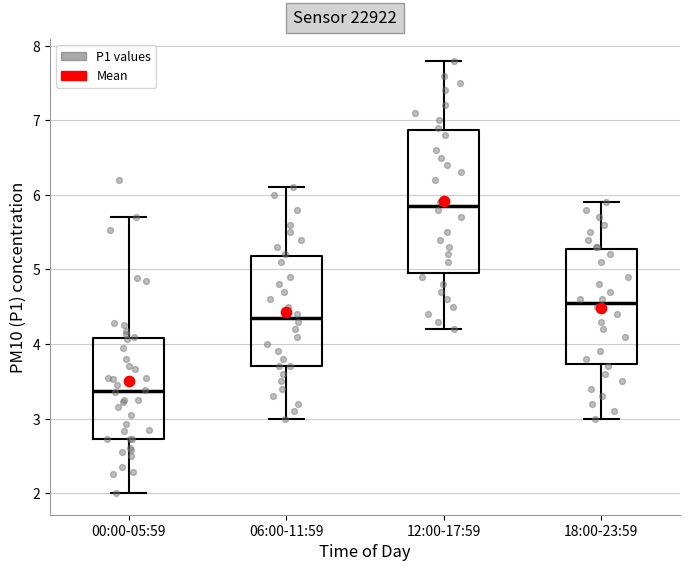

Where is the upper edge of the box for 00:00-05:59 on the y-axis? The values are not printed on the chart, so give them approximately, as read against the axis.

4.1